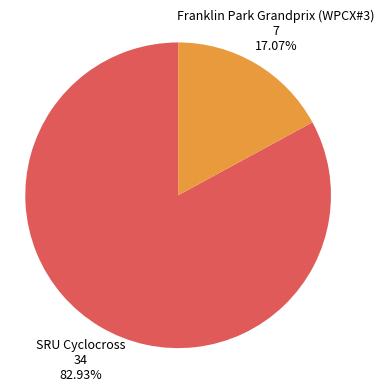

Does any single category account for the majority?

Yes